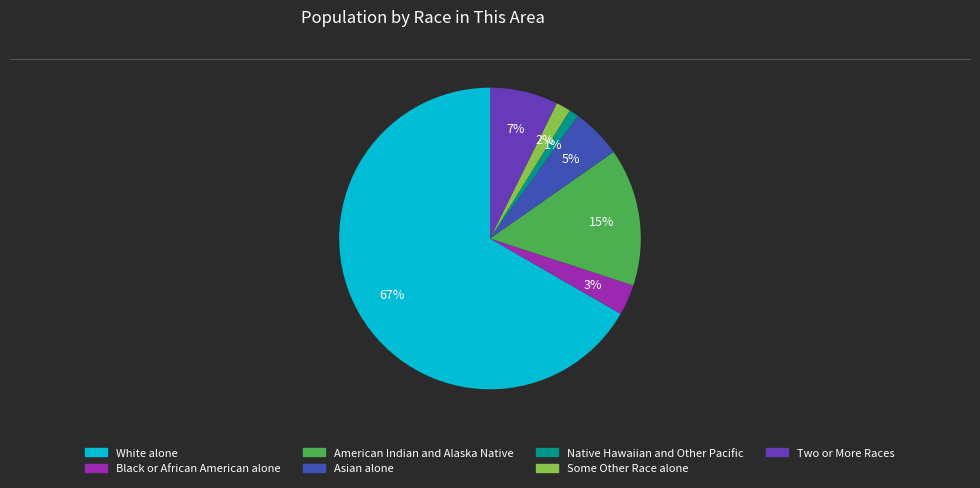

Which slice is the smallest?

Native Hawaiian and Other Pacific